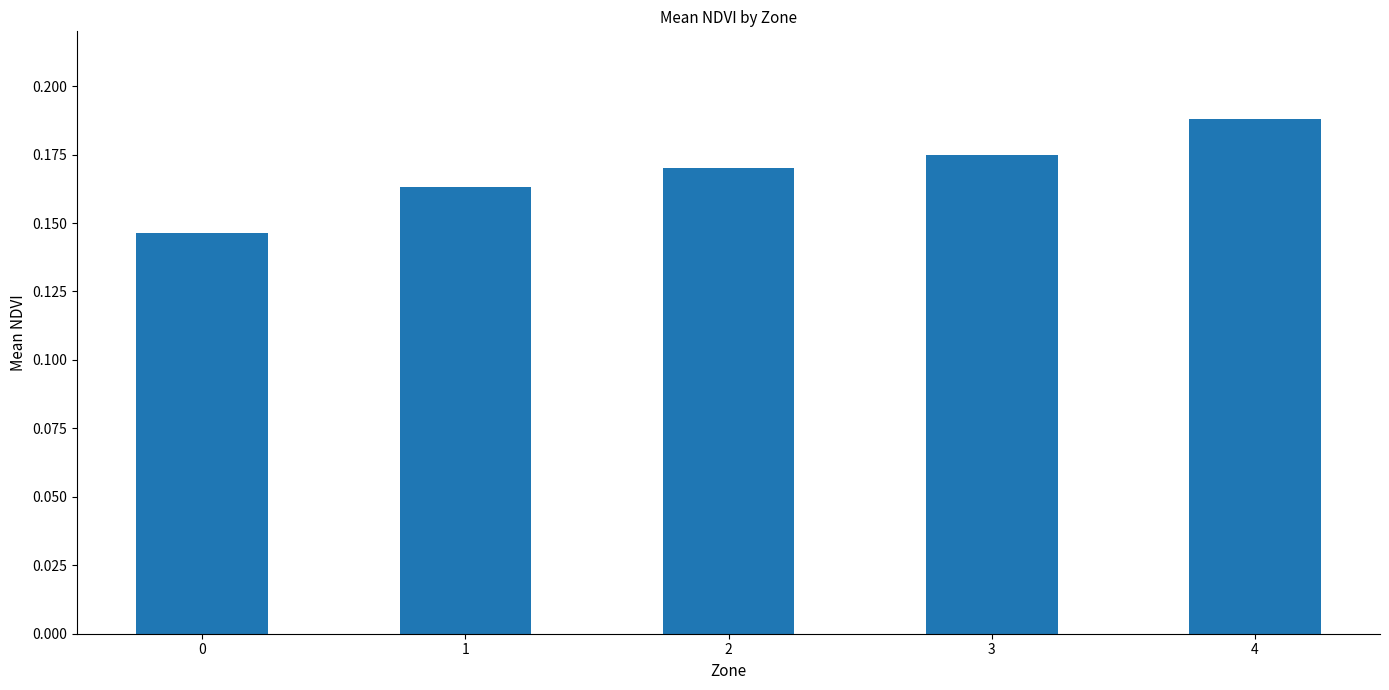

What is the sum of all values?

0.8